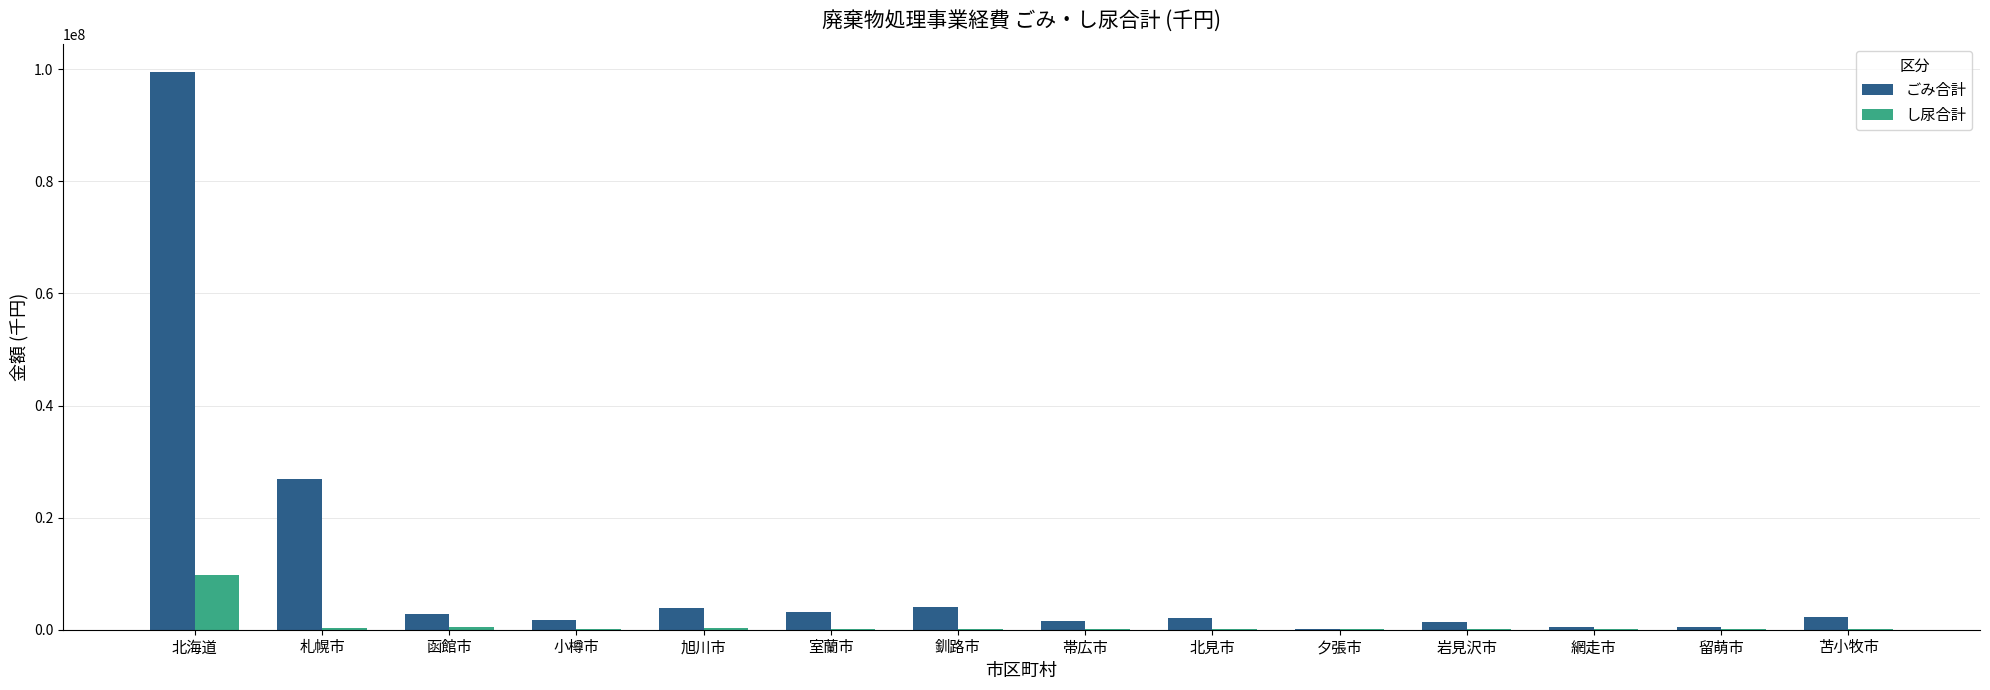

What is the sum of all ごみ合計 values?

150887895